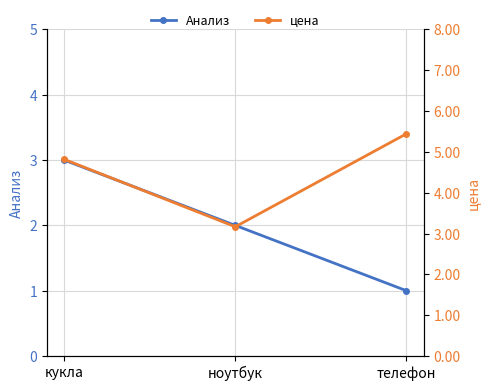

What are all the series names shown in the legend?

Анализ, цена